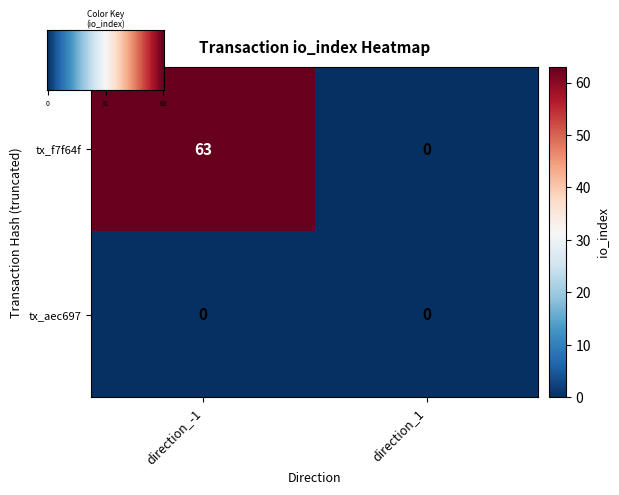

How many positive values does the tx_f7f64f series have?

1